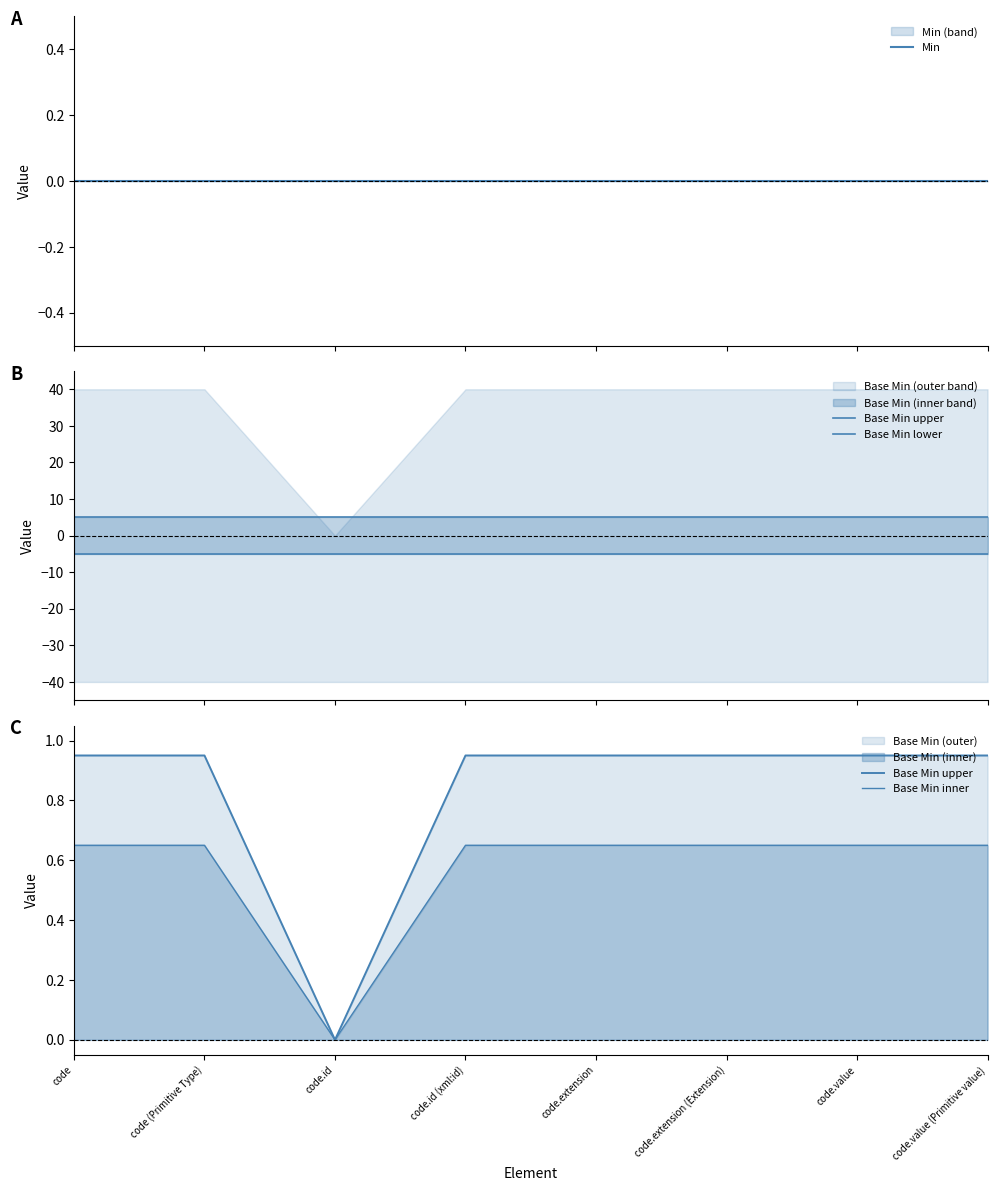

What are all the series names shown in the legend?

Min, Base Min upper, Base Min lower, Base Min inner